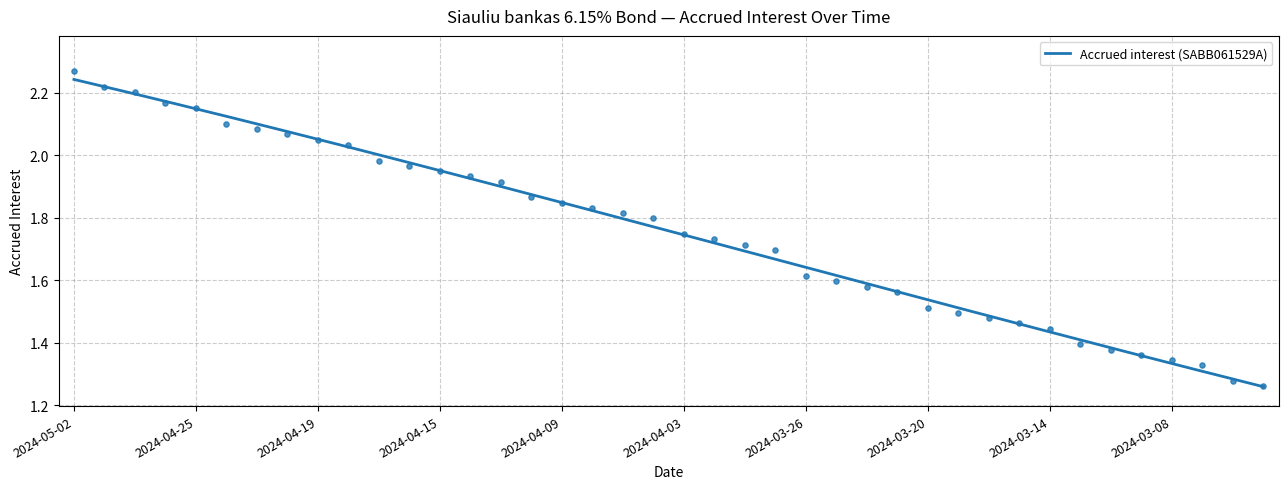

What is the change in value from 2024-04-26 to 2024-03-14?

-0.7